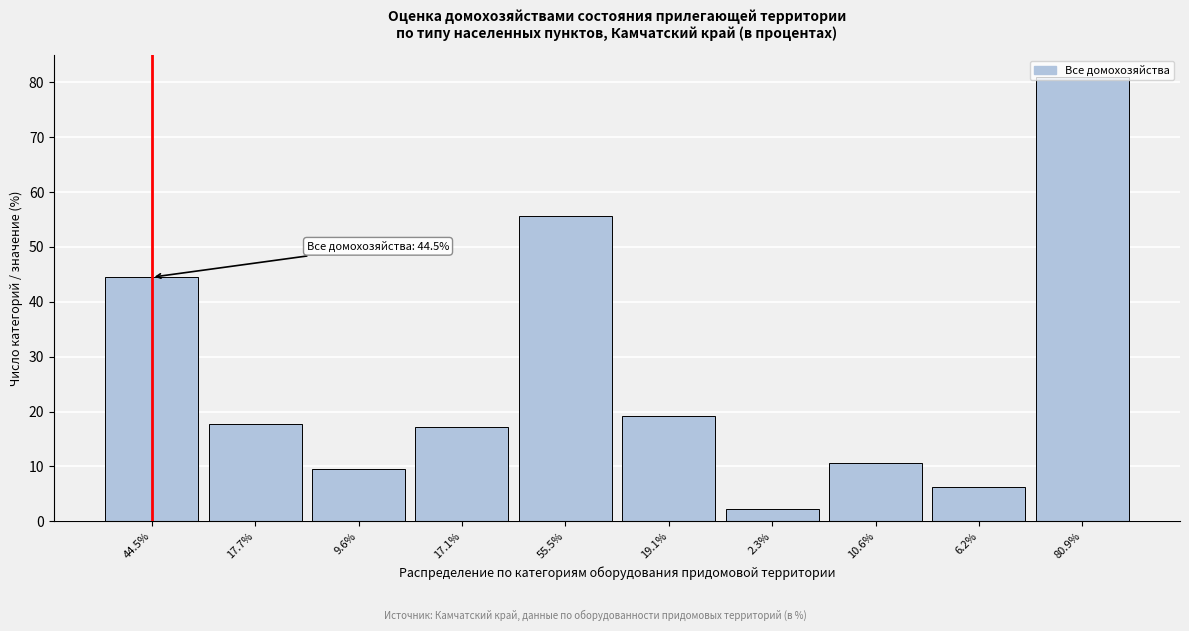

At which category does the chart reach its minimum across all series?

2.3%